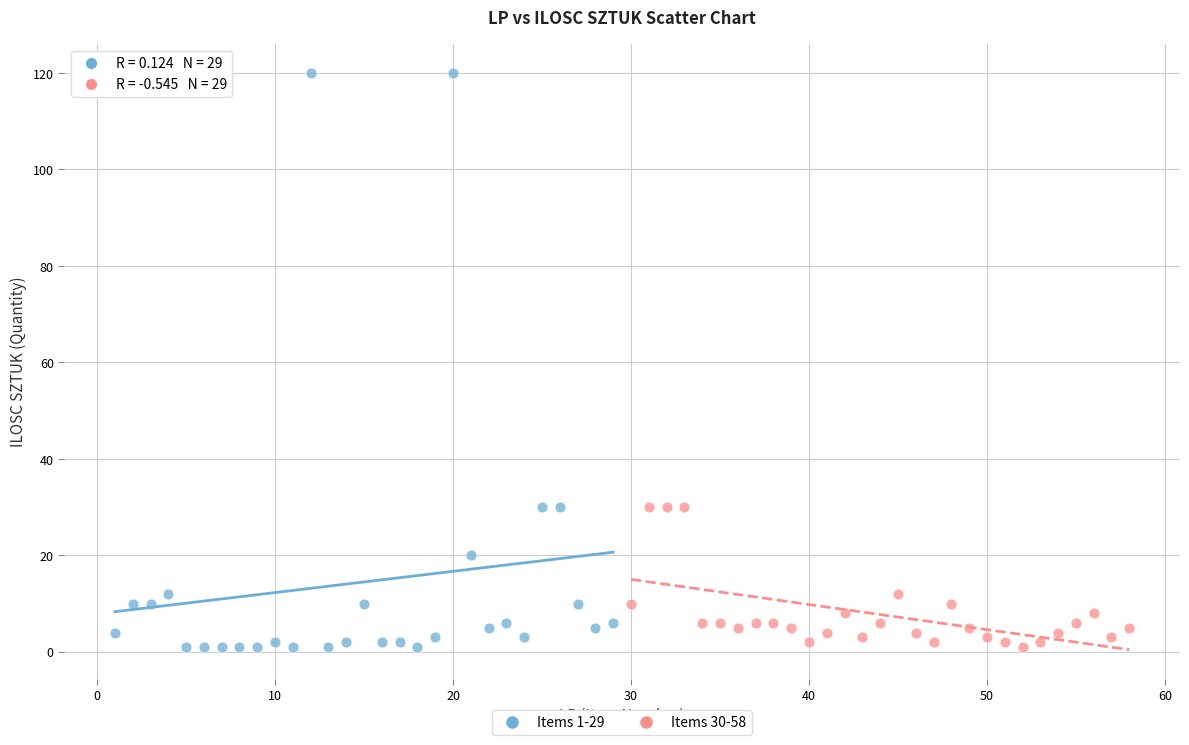

Which series has the widest spread of Y values?

Items 1-29